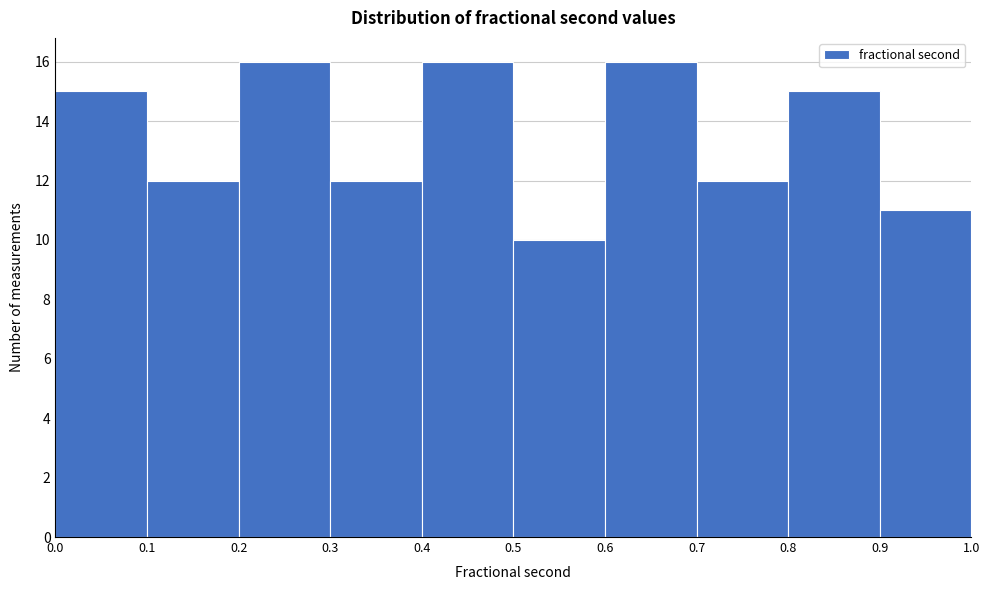

How tall is the bar that spans 0.3 to 0.4 on the x-axis? The values are not printed on the chart, so give them approximately, as read against the axis.

12